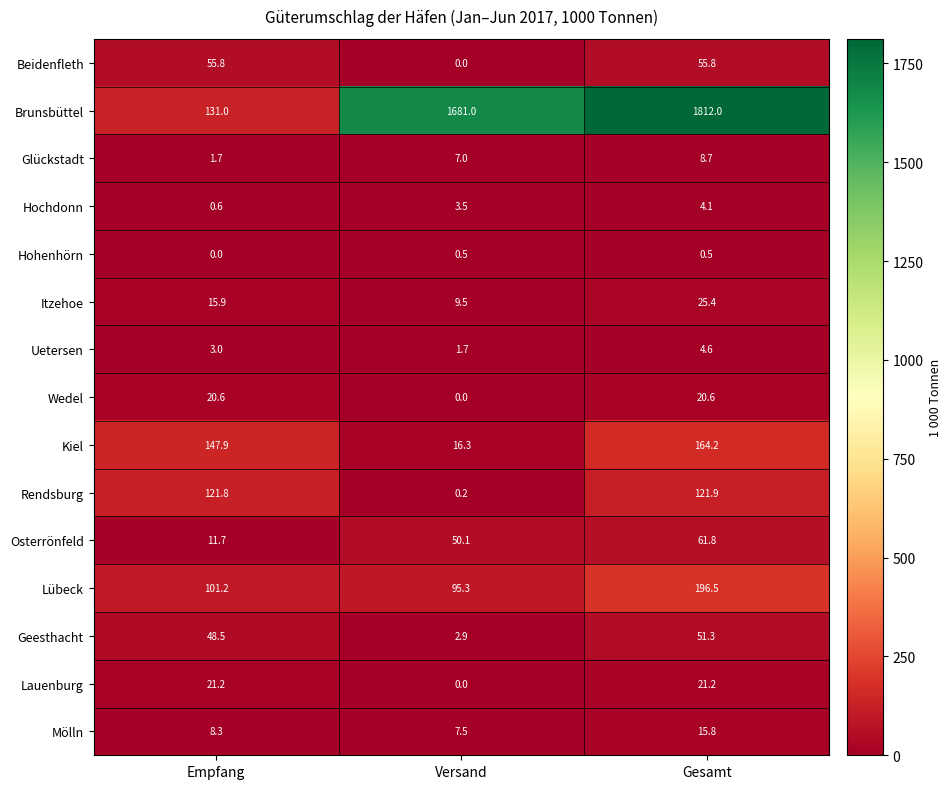

Which series has the largest range (max minus min)?

Brunsbüttel